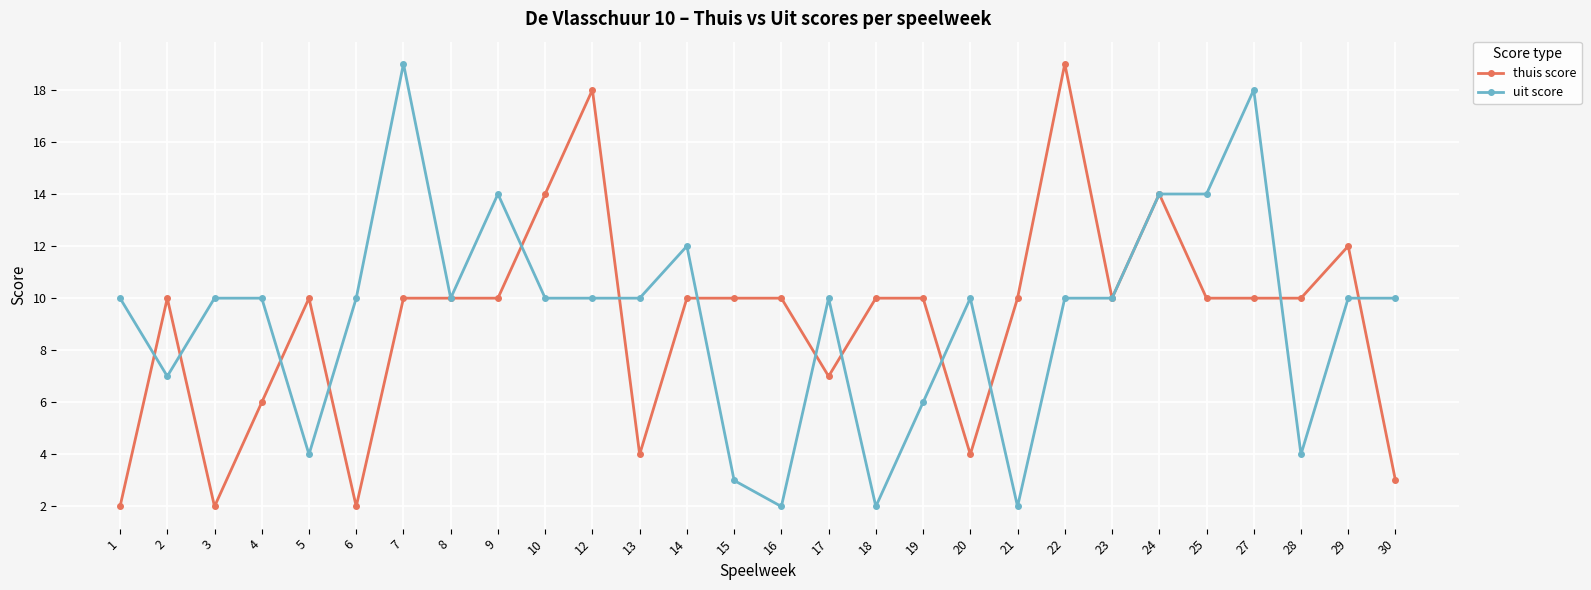

Reading left to right, list all the values displayed in this chart.

thuis score: 1=2	2=10	3=2	4=6	5=10	6=2	7=10	8=10	9=10	10=14	12=18	13=4	14=10	15=10	16=10	17=7	18=10	19=10	20=4	21=10	22=19	23=10	24=14	25=10	27=10	28=10	29=12	30=3
uit score: 1=10	2=7	3=10	4=10	5=4	6=10	7=19	8=10	9=14	10=10	12=10	13=10	14=12	15=3	16=2	17=10	18=2	19=6	20=10	21=2	22=10	23=10	24=14	25=14	27=18	28=4	29=10	30=10